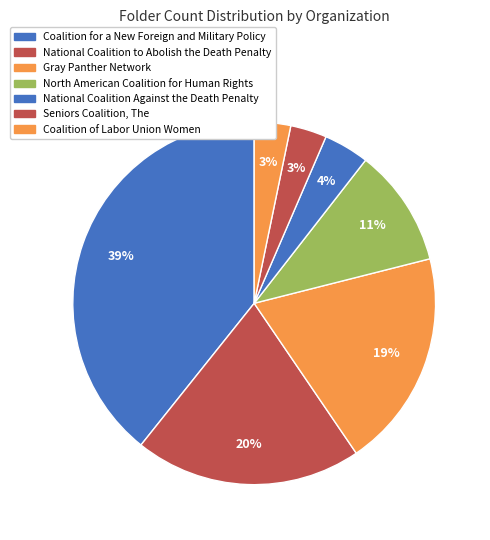

Which has a higher value, Seniors Coalition, The or Gray Panther Network?

Gray Panther Network